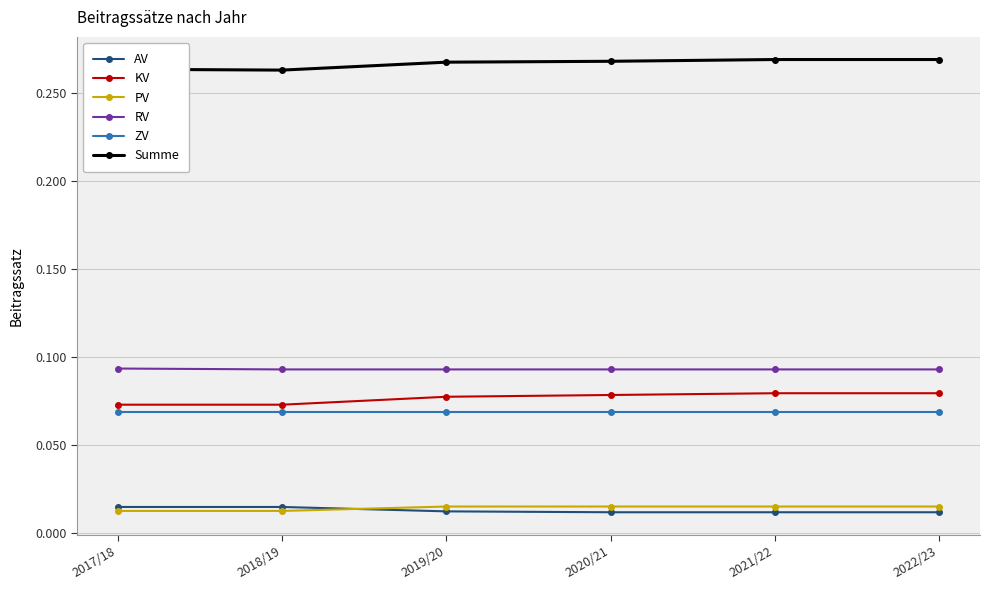

At how many categories does at least one series exceed 0?

6